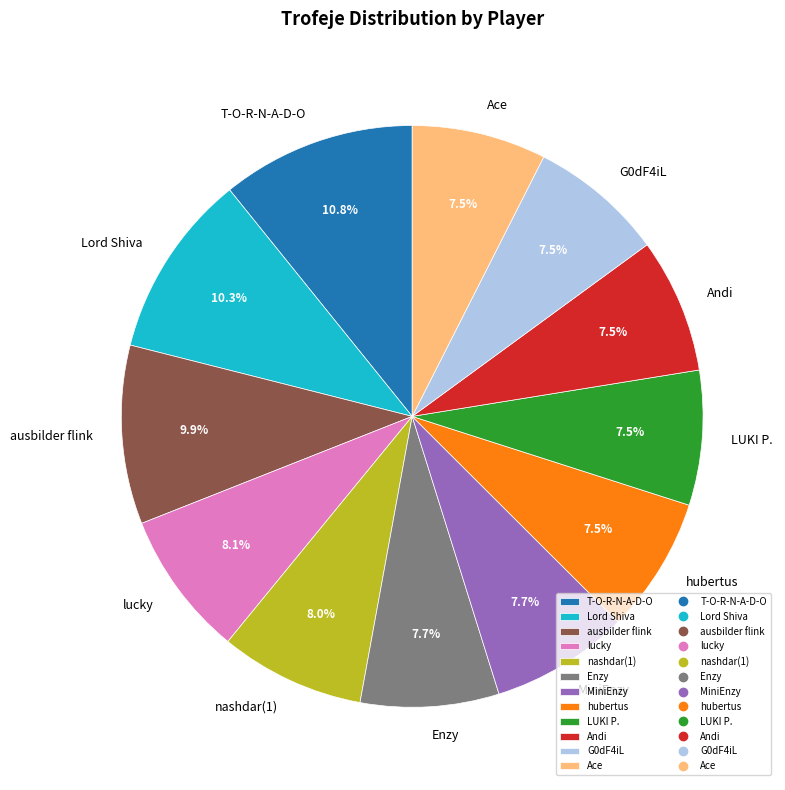

To the nearest percent, what is the average slice percentage?

8%